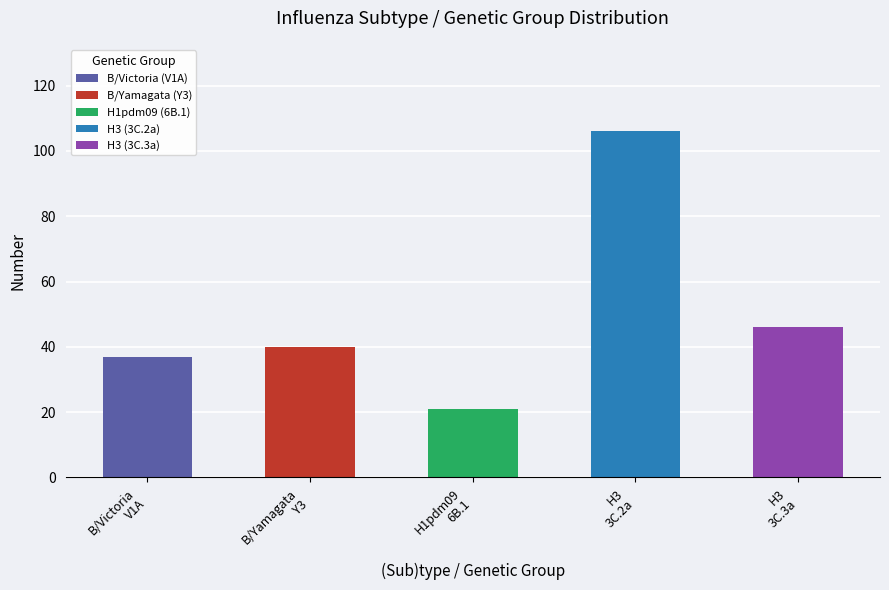

How many bars are there in total?

5